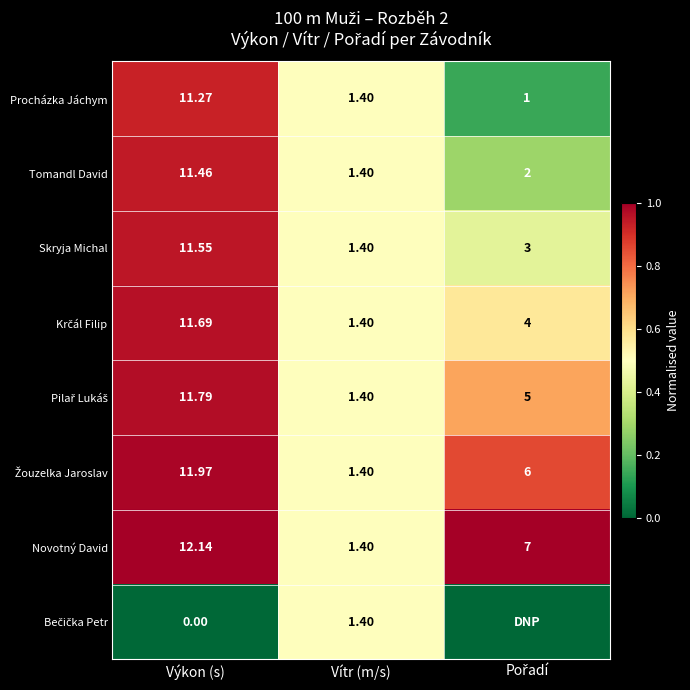

Where is Procházka Jáchym nearest to the value 6?

Vítr (m/s)